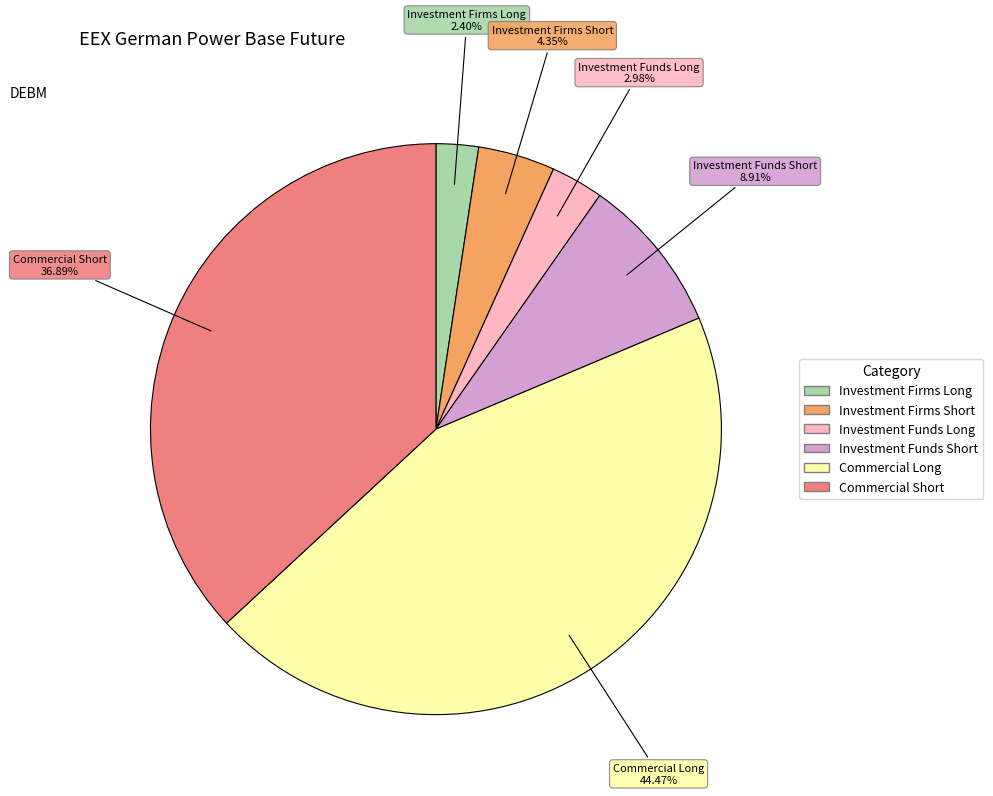

What is the largest slice in the pie chart?

Commercial Long